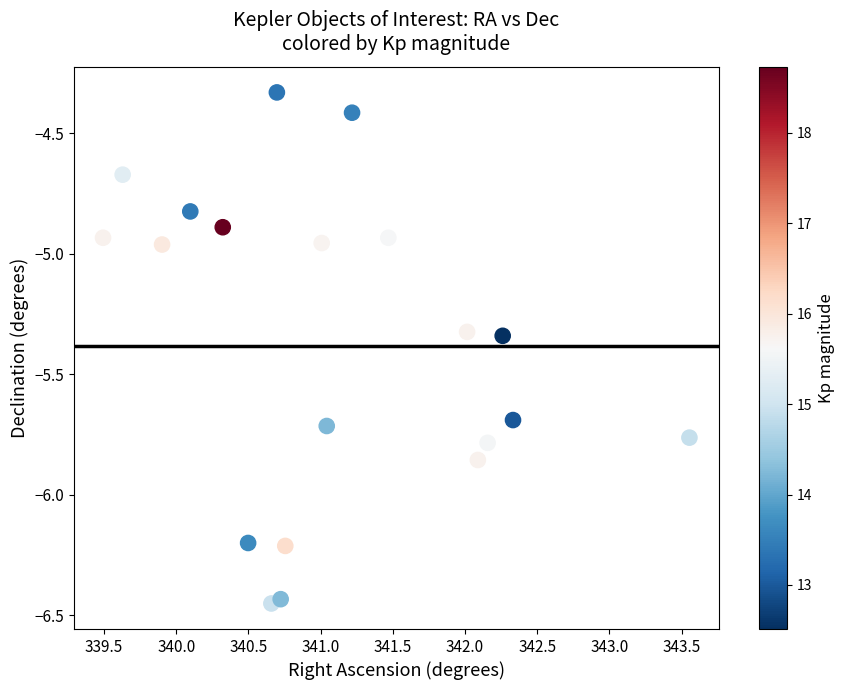

What is the range of X values (max minus min)?

4.1